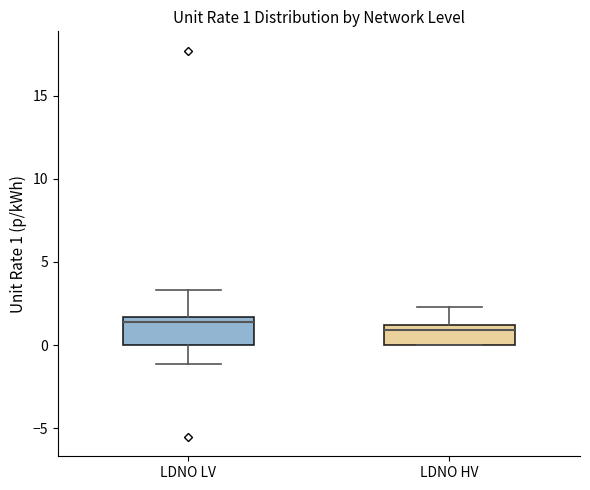

Which box is the tallest, from its lower edge to its upper edge?

LDNO LV